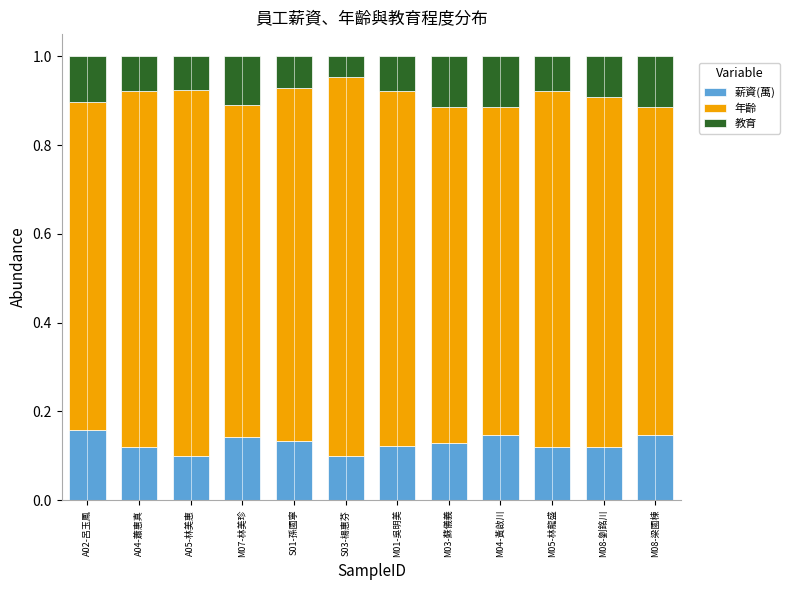

What is the sum of the 薪資(萬) values at A04-蕭惠真 and M04-黃啟川?

0.3